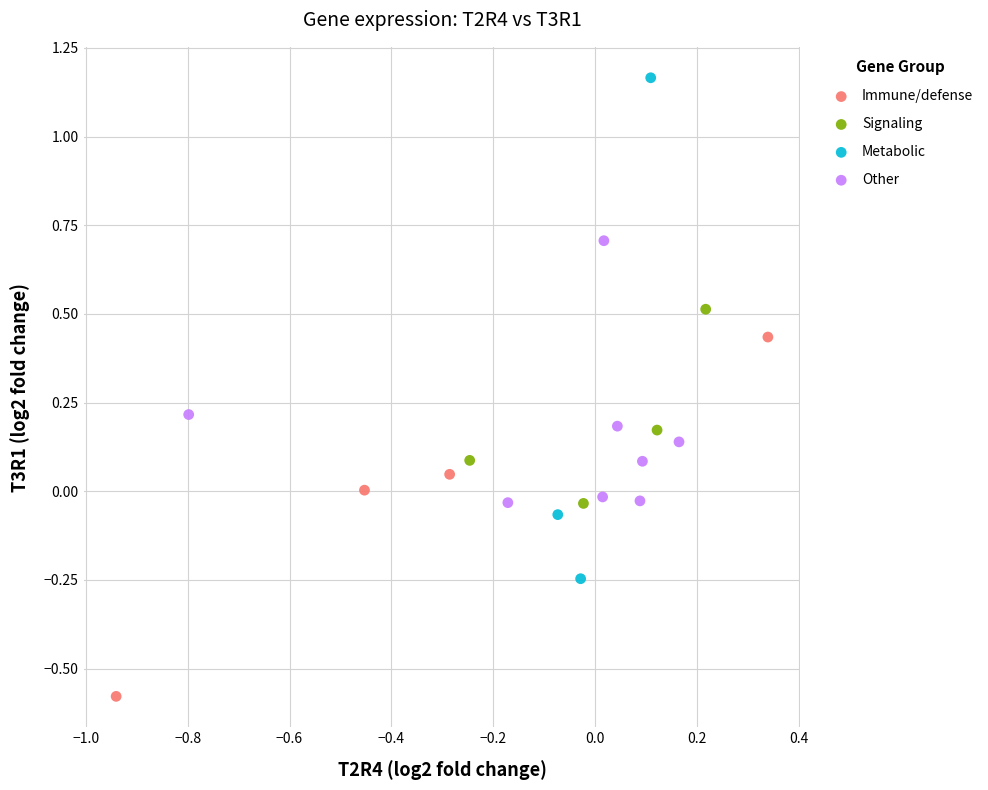

Which series reaches the minimum Y coordinate?

Immune/defense